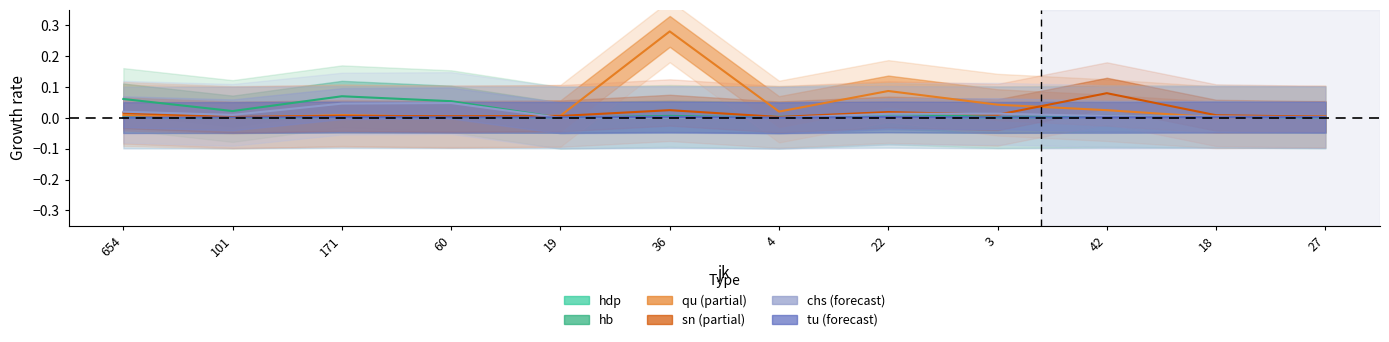

Reading left to right, what are all the values shown in this chart?

hdp: 0.0	0.0	0.0	0.0	0.0	0.0	0.0	0.0	0.0	0.0	0.0	0.0
hb: 0.1	0.0	0.1	0.1	0.0	0.0	0.0	0.0	0.0	0.0	0.0	0.0
qu: 0.0	0.0	0.0	0.0	0.0	0.3	0.0	0.1	0.0	0.0	0.0	0.0
sn: 0.0	0.0	0.0	0.0	0.0	0.0	0.0	0.0	0.0	0.1	0.0	0.0
chs: 0.0	0.0	0.0	0.0	0.0	0.0	0.0	0.0	0.0	0.0	0.0	0.0
tu: 0.0	0.0	0.0	0.0	0.0	0.0	0.0	0.0	0.0	0.0	0.0	0.0